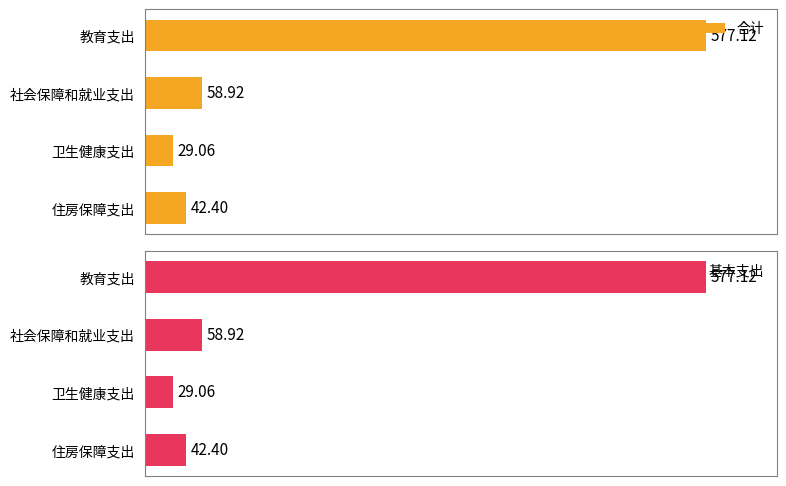

At which label does 基本支出 reach its peak?

教育支出